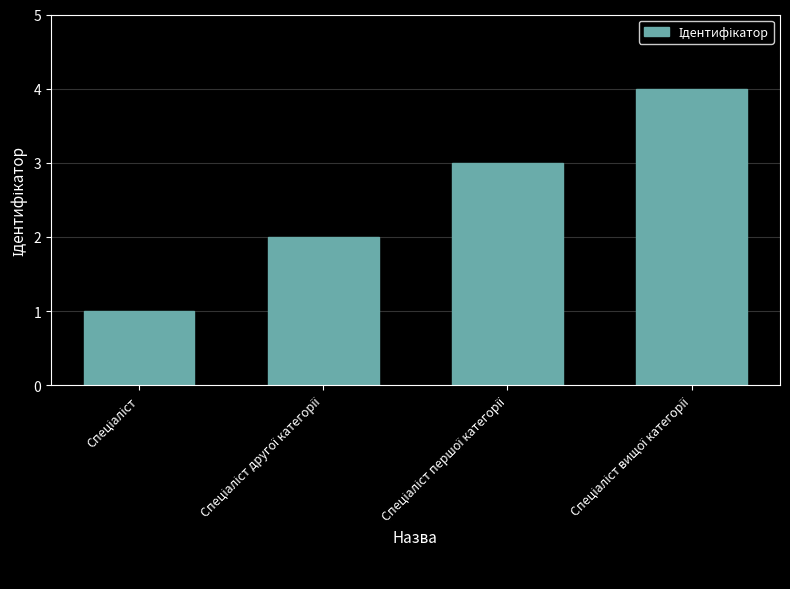

What is the value of the 2nd bar from the left?

2